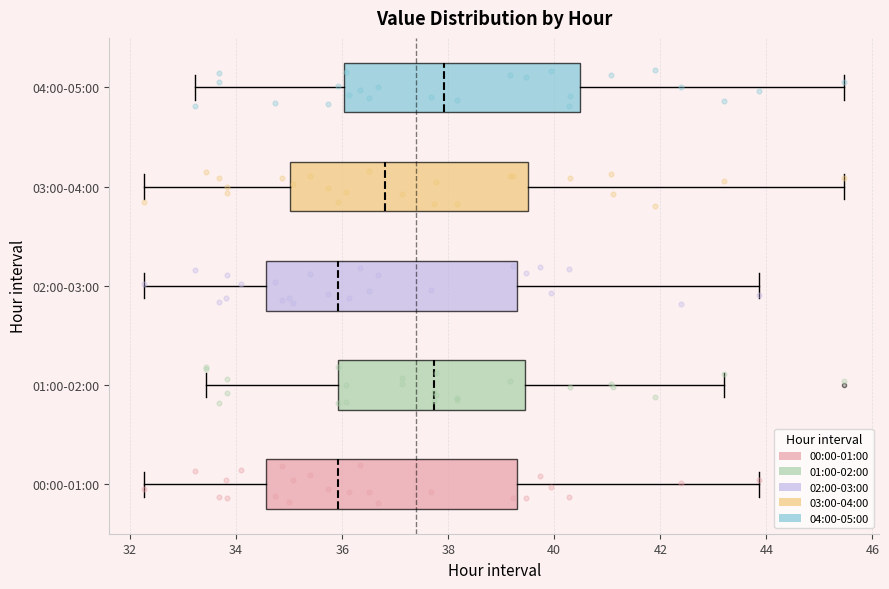

Reading bottom to top, transcribe this box plot: for each box, give where its median line is, the range the box spans, and where its two whiskers end, as read against the x-axis. The values are not printed on the chart, so give them approximately, as read against the axis.

00:00-01:00: median 36.0, box 34.6 to 39.2, whiskers 32.2 to 43.8
01:00-02:00: median 37.8, box 36.0 to 39.4, whiskers 33.4 to 43.2
02:00-03:00: median 36.0, box 34.6 to 39.2, whiskers 32.2 to 43.8
03:00-04:00: median 36.8, box 35.0 to 39.4, whiskers 32.2 to 45.4
04:00-05:00: median 38.0, box 36.0 to 40.4, whiskers 33.2 to 45.4